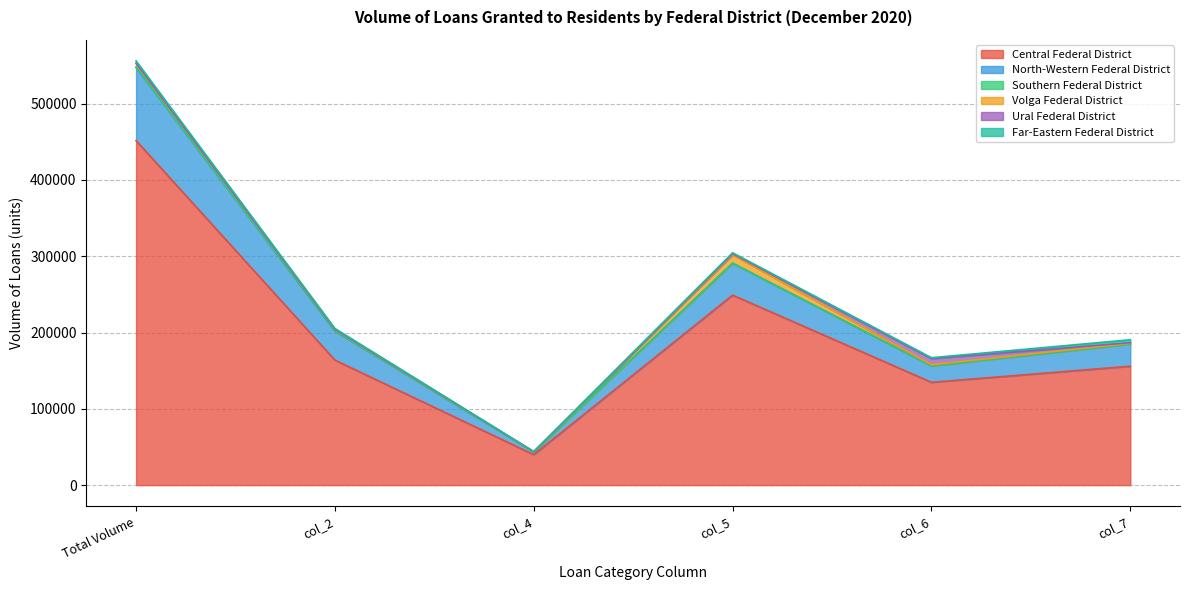

True or false: Far-Eastern Federal District has more than 0 interior local peaks.

True